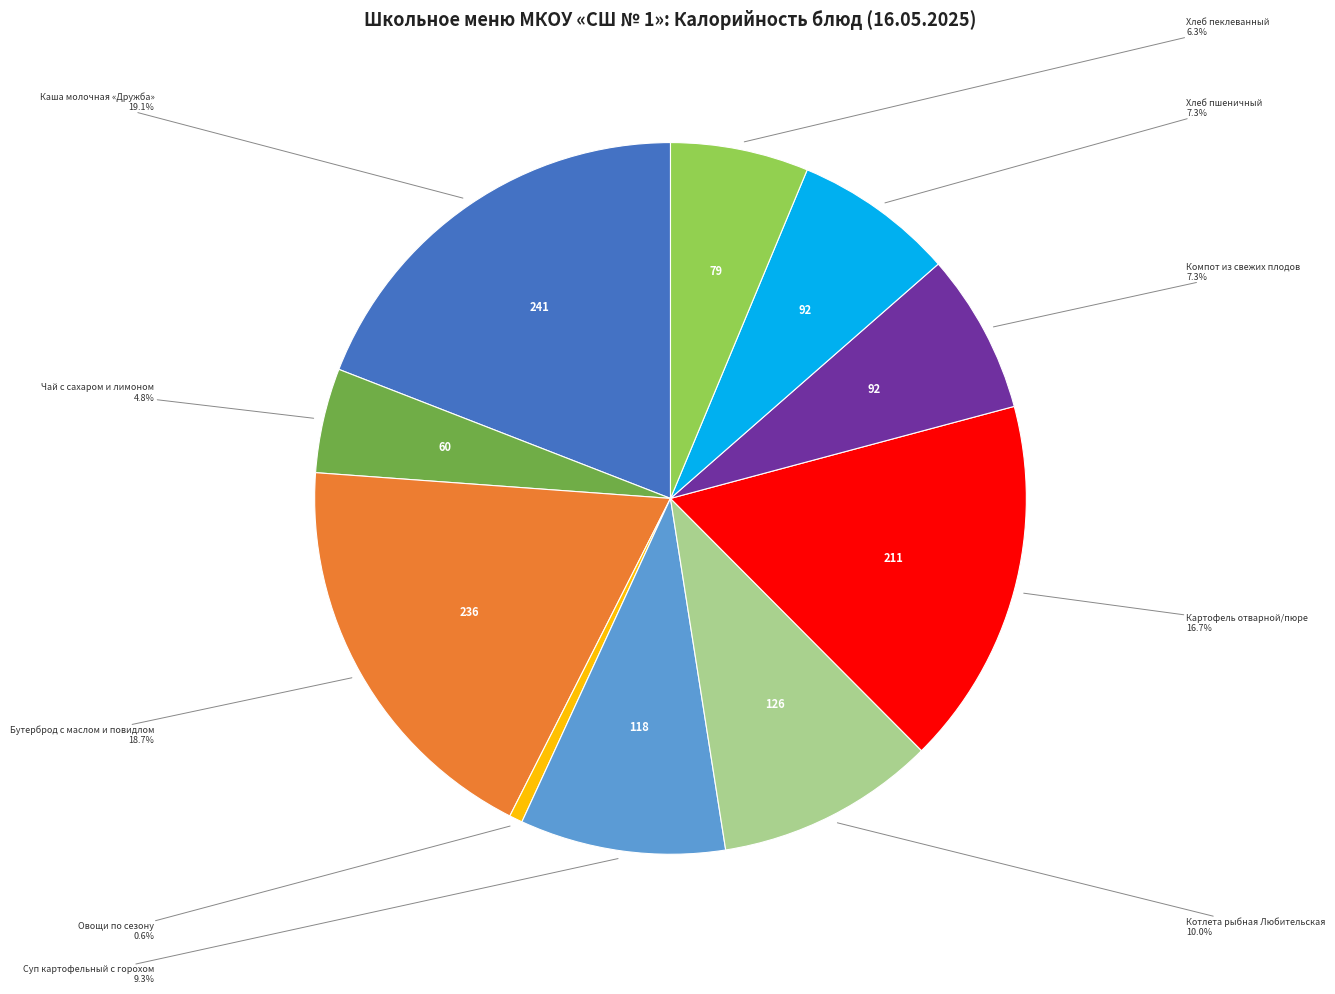

Is there any slice that represents more than half of the pie?

No